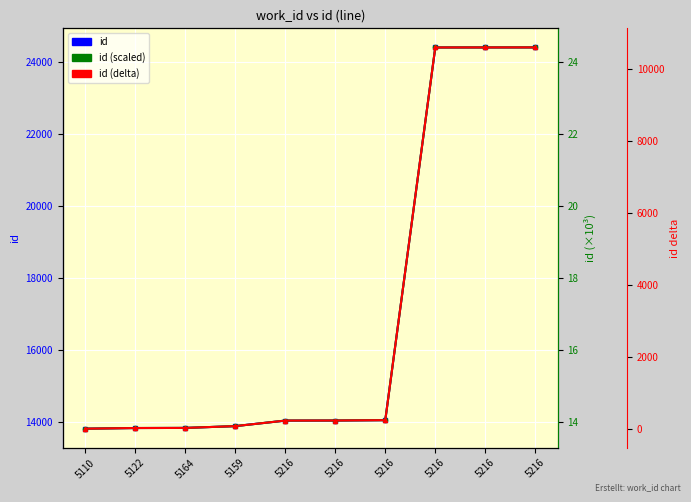

The id series shows 9923.2 at 5216. True or false?

False